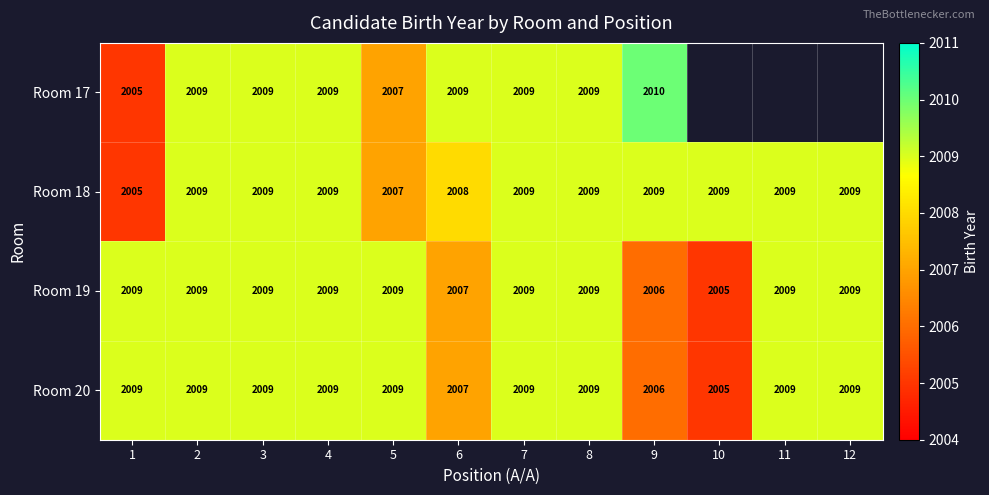

What is the difference between the maximum and minimum values in the Room 19 series?

4